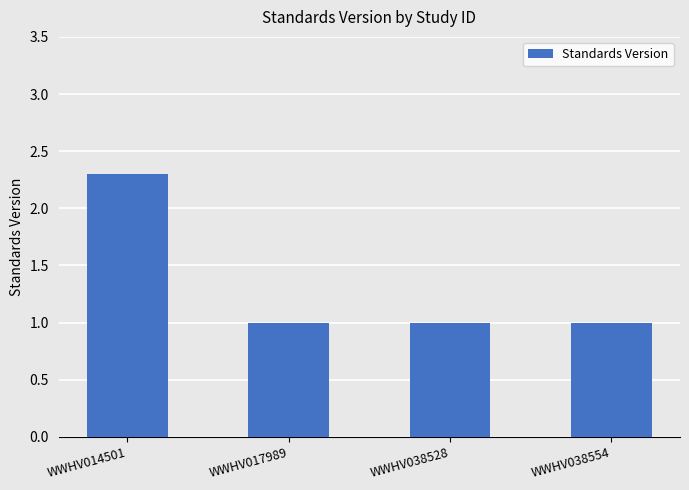

What is the ratio of the value at WWHV017989 to the value at WWHV014501?

0.4